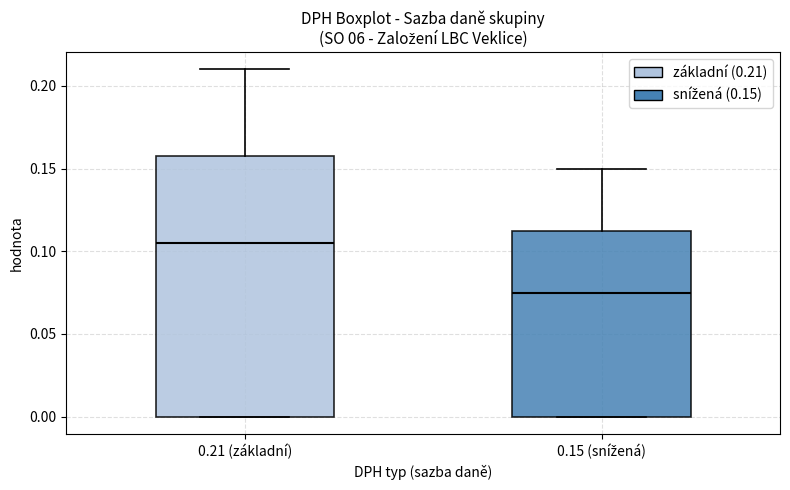

Comparing the boxes themselves (not the whiskers), which one is the tallest?

0.21 (základní)